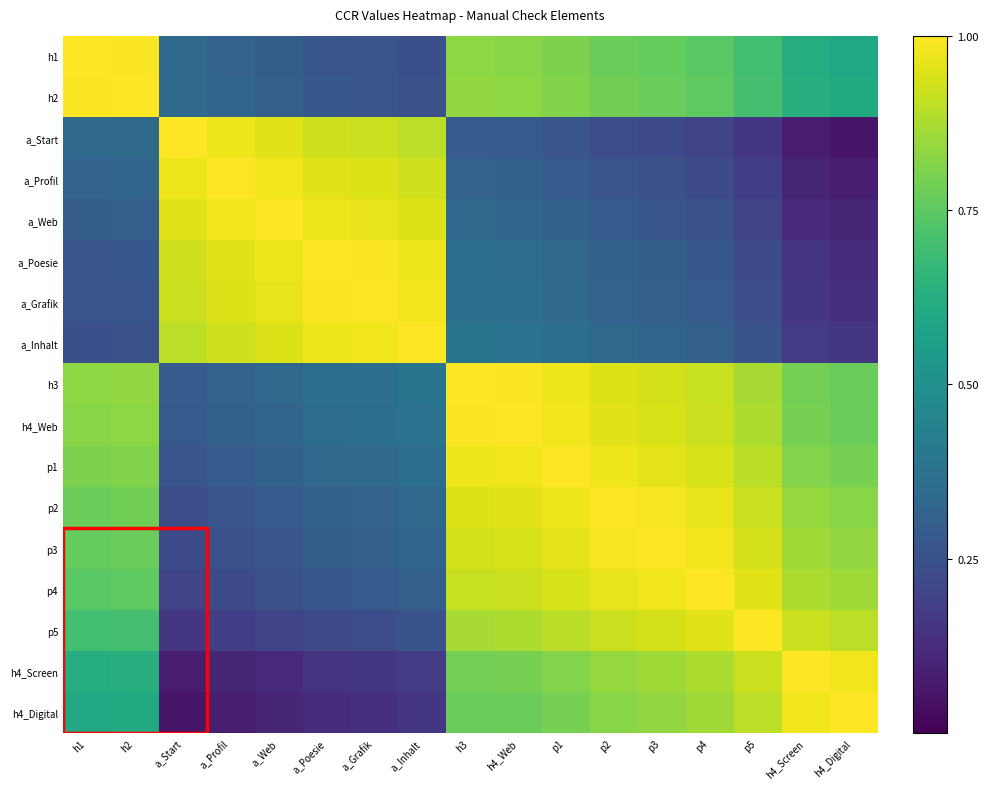

Reading right to left, transcribe all the data shown in this chart.

h1: h4_Digital=0.6	h4_Screen=0.6	p5=0.7	p4=0.7	p3=0.8	p2=0.8	p1=0.8	h4_Web=0.8	h3=0.8	a_Inhalt=0.2	a_Grafik=0.3	a_Poesie=0.3	a_Web=0.3	a_Profil=0.3	a_Start=0.3	h2=1.0	h1=1.0
h2: h4_Digital=0.6	h4_Screen=0.6	p5=0.7	p4=0.8	p3=0.8	p2=0.8	p1=0.8	h4_Web=0.8	h3=0.8	a_Inhalt=0.2	a_Grafik=0.3	a_Poesie=0.3	a_Web=0.3	a_Profil=0.3	a_Start=0.3	h2=1.0	h1=1.0
a_Start: h4_Digital=0.1	h4_Screen=0.1	p5=0.2	p4=0.2	p3=0.2	p2=0.2	p1=0.3	h4_Web=0.3	h3=0.3	a_Inhalt=0.9	a_Grafik=0.9	a_Poesie=0.9	a_Web=1.0	a_Profil=1.0	a_Start=1.0	h2=0.3	h1=0.3
a_Profil: h4_Digital=0.1	h4_Screen=0.1	p5=0.2	p4=0.2	p3=0.2	p2=0.3	p1=0.3	h4_Web=0.3	h3=0.3	a_Inhalt=0.9	a_Grafik=0.9	a_Poesie=1.0	a_Web=1.0	a_Profil=1.0	a_Start=1.0	h2=0.3	h1=0.3
a_Web: h4_Digital=0.1	h4_Screen=0.1	p5=0.2	p4=0.2	p3=0.3	p2=0.3	p1=0.3	h4_Web=0.3	h3=0.3	a_Inhalt=0.9	a_Grafik=1.0	a_Poesie=1.0	a_Web=1.0	a_Profil=1.0	a_Start=1.0	h2=0.3	h1=0.3
a_Poesie: h4_Digital=0.1	h4_Screen=0.2	p5=0.2	p4=0.3	p3=0.3	p2=0.3	p1=0.3	h4_Web=0.4	h3=0.4	a_Inhalt=1.0	a_Grafik=1.0	a_Poesie=1.0	a_Web=1.0	a_Profil=1.0	a_Start=0.9	h2=0.3	h1=0.3
a_Grafik: h4_Digital=0.1	h4_Screen=0.2	p5=0.2	p4=0.3	p3=0.3	p2=0.3	p1=0.3	h4_Web=0.4	h3=0.4	a_Inhalt=1.0	a_Grafik=1.0	a_Poesie=1.0	a_Web=1.0	a_Profil=0.9	a_Start=0.9	h2=0.3	h1=0.3
a_Inhalt: h4_Digital=0.2	h4_Screen=0.2	p5=0.3	p4=0.3	p3=0.3	p2=0.3	p1=0.4	h4_Web=0.4	h3=0.4	a_Inhalt=1.0	a_Grafik=1.0	a_Poesie=1.0	a_Web=0.9	a_Profil=0.9	a_Start=0.9	h2=0.2	h1=0.2
h3: h4_Digital=0.8	h4_Screen=0.8	p5=0.9	p4=0.9	p3=0.9	p2=0.9	p1=1.0	h4_Web=1.0	h3=1.0	a_Inhalt=0.4	a_Grafik=0.4	a_Poesie=0.4	a_Web=0.3	a_Profil=0.3	a_Start=0.3	h2=0.8	h1=0.8
h4_Web: h4_Digital=0.8	h4_Screen=0.8	p5=0.9	p4=0.9	p3=0.9	p2=1.0	p1=1.0	h4_Web=1.0	h3=1.0	a_Inhalt=0.4	a_Grafik=0.4	a_Poesie=0.4	a_Web=0.3	a_Profil=0.3	a_Start=0.3	h2=0.8	h1=0.8
p1: h4_Digital=0.8	h4_Screen=0.8	p5=0.9	p4=0.9	p3=1.0	p2=1.0	p1=1.0	h4_Web=1.0	h3=1.0	a_Inhalt=0.4	a_Grafik=0.3	a_Poesie=0.3	a_Web=0.3	a_Profil=0.3	a_Start=0.3	h2=0.8	h1=0.8
p2: h4_Digital=0.8	h4_Screen=0.8	p5=0.9	p4=1.0	p3=1.0	p2=1.0	p1=1.0	h4_Web=1.0	h3=0.9	a_Inhalt=0.3	a_Grafik=0.3	a_Poesie=0.3	a_Web=0.3	a_Profil=0.3	a_Start=0.2	h2=0.8	h1=0.8
p3: h4_Digital=0.8	h4_Screen=0.9	p5=0.9	p4=1.0	p3=1.0	p2=1.0	p1=1.0	h4_Web=0.9	h3=0.9	a_Inhalt=0.3	a_Grafik=0.3	a_Poesie=0.3	a_Web=0.3	a_Profil=0.2	a_Start=0.2	h2=0.8	h1=0.8
p4: h4_Digital=0.9	h4_Screen=0.9	p5=1.0	p4=1.0	p3=1.0	p2=1.0	p1=0.9	h4_Web=0.9	h3=0.9	a_Inhalt=0.3	a_Grafik=0.3	a_Poesie=0.3	a_Web=0.2	a_Profil=0.2	a_Start=0.2	h2=0.8	h1=0.7
p5: h4_Digital=0.9	h4_Screen=0.9	p5=1.0	p4=1.0	p3=0.9	p2=0.9	p1=0.9	h4_Web=0.9	h3=0.9	a_Inhalt=0.3	a_Grafik=0.2	a_Poesie=0.2	a_Web=0.2	a_Profil=0.2	a_Start=0.2	h2=0.7	h1=0.7
h4_Screen: h4_Digital=1.0	h4_Screen=1.0	p5=0.9	p4=0.9	p3=0.9	p2=0.8	p1=0.8	h4_Web=0.8	h3=0.8	a_Inhalt=0.2	a_Grafik=0.2	a_Poesie=0.2	a_Web=0.1	a_Profil=0.1	a_Start=0.1	h2=0.6	h1=0.6
h4_Digital: h4_Digital=1.0	h4_Screen=1.0	p5=0.9	p4=0.9	p3=0.8	p2=0.8	p1=0.8	h4_Web=0.8	h3=0.8	a_Inhalt=0.2	a_Grafik=0.1	a_Poesie=0.1	a_Web=0.1	a_Profil=0.1	a_Start=0.1	h2=0.6	h1=0.6